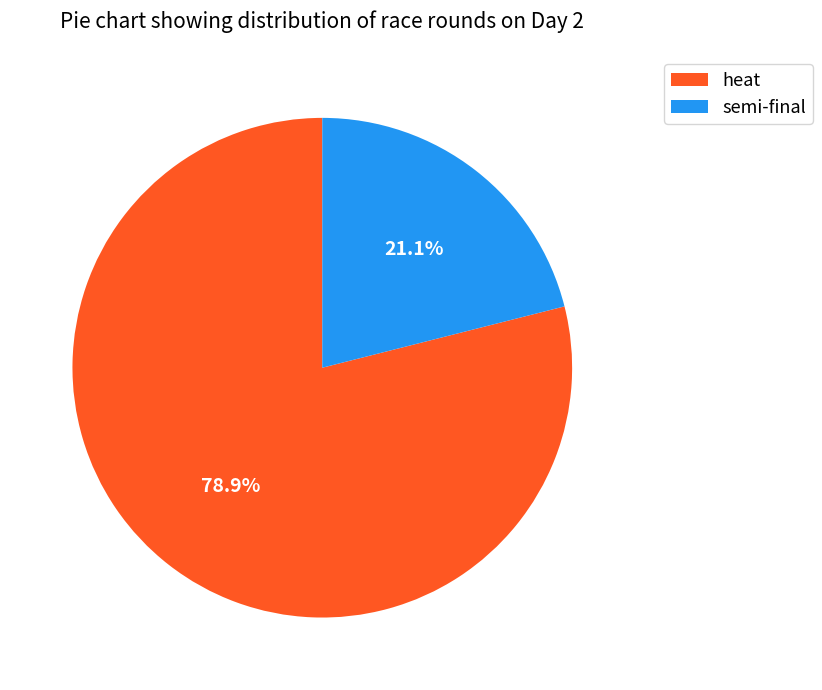

Does heat account for over 50% of the chart?

Yes